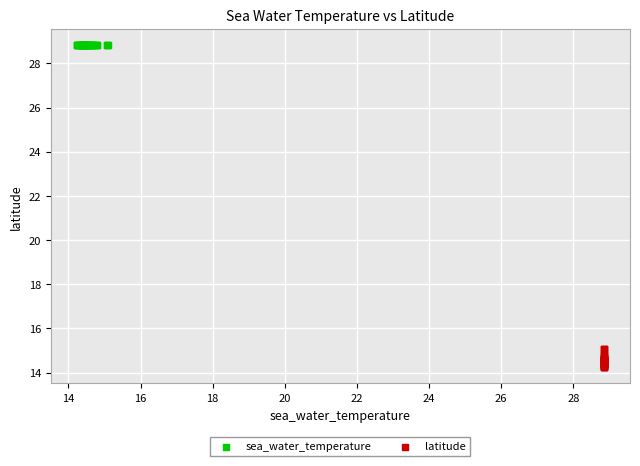

Which series reaches the minimum Y coordinate?

latitude